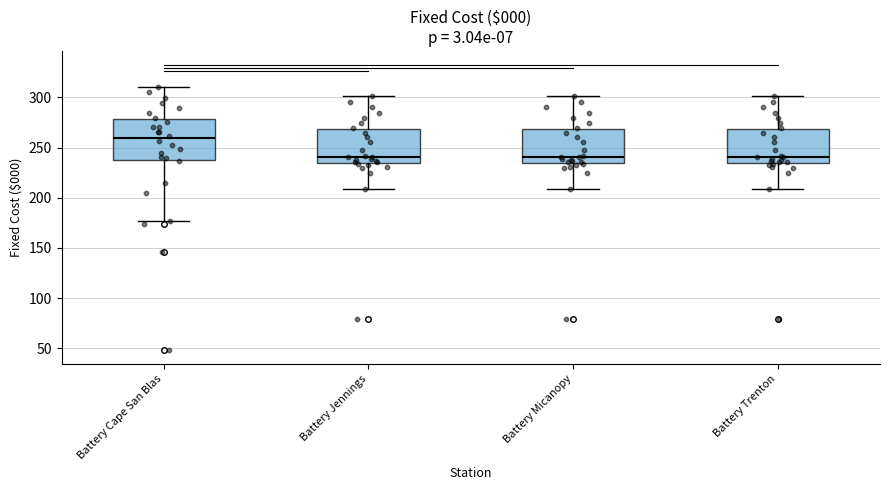

Where does the lower whisker of the box for Battery Jennings end on the y-axis? The values are not printed on the chart, so give them approximately, as read against the axis.

210